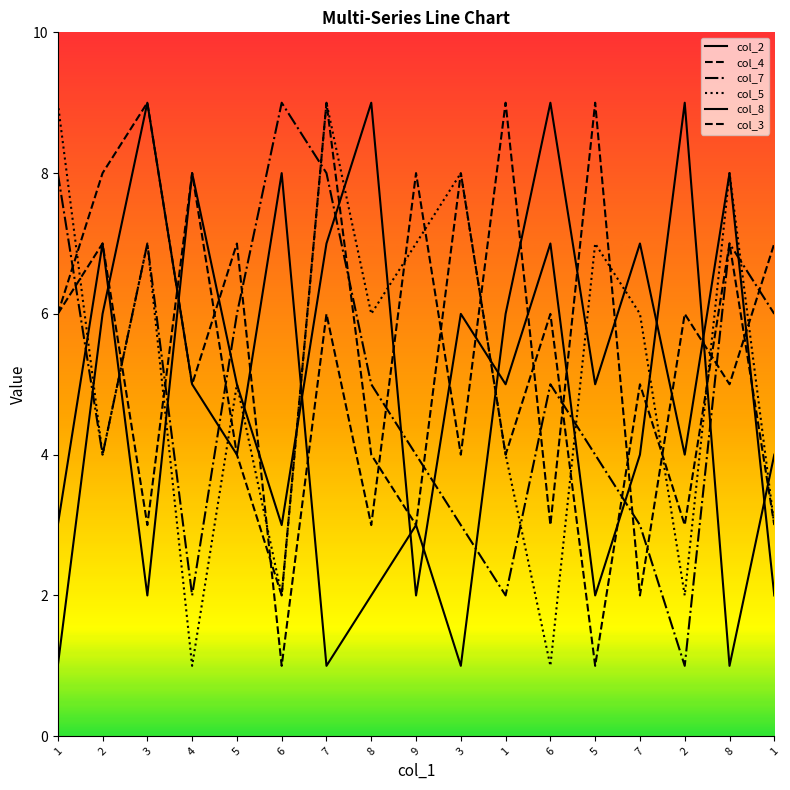

What is the approximate value of col_8 at 1?

4